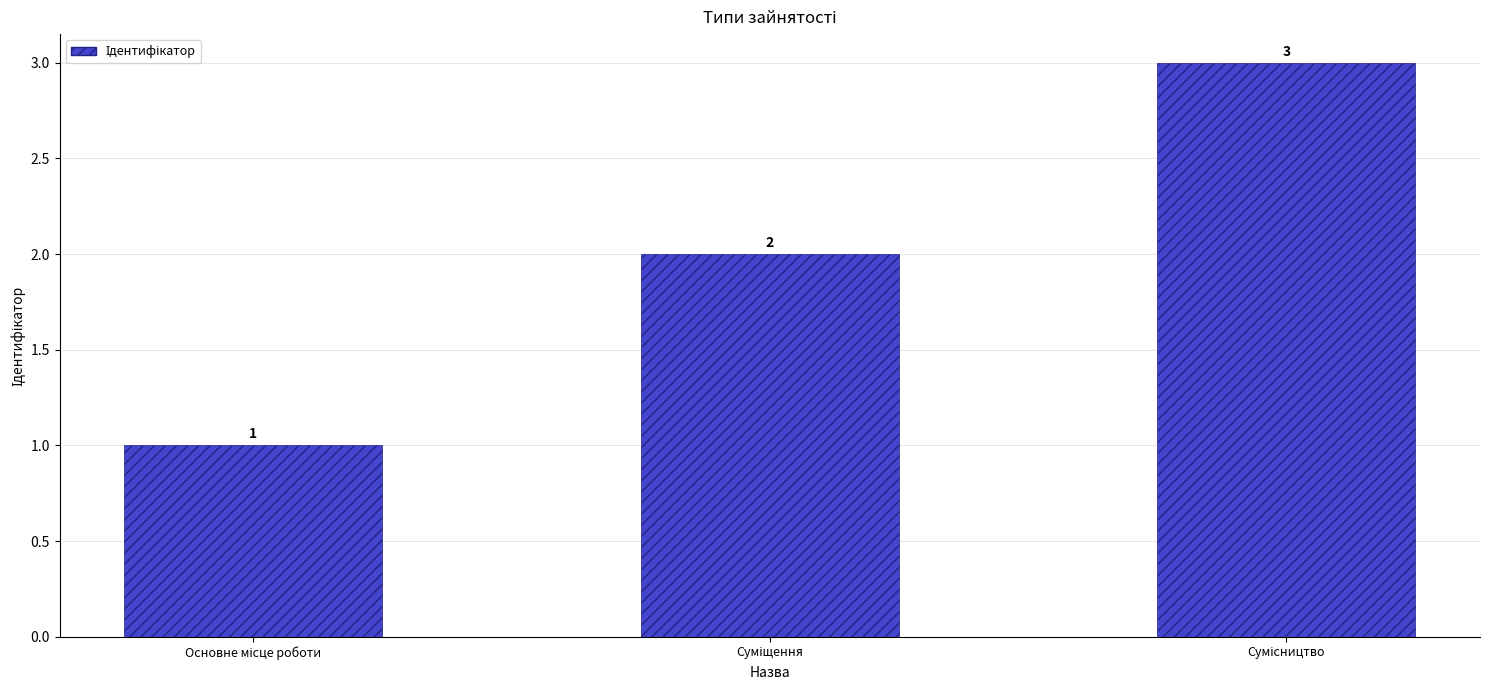

Count the number of data series in this chart.

1